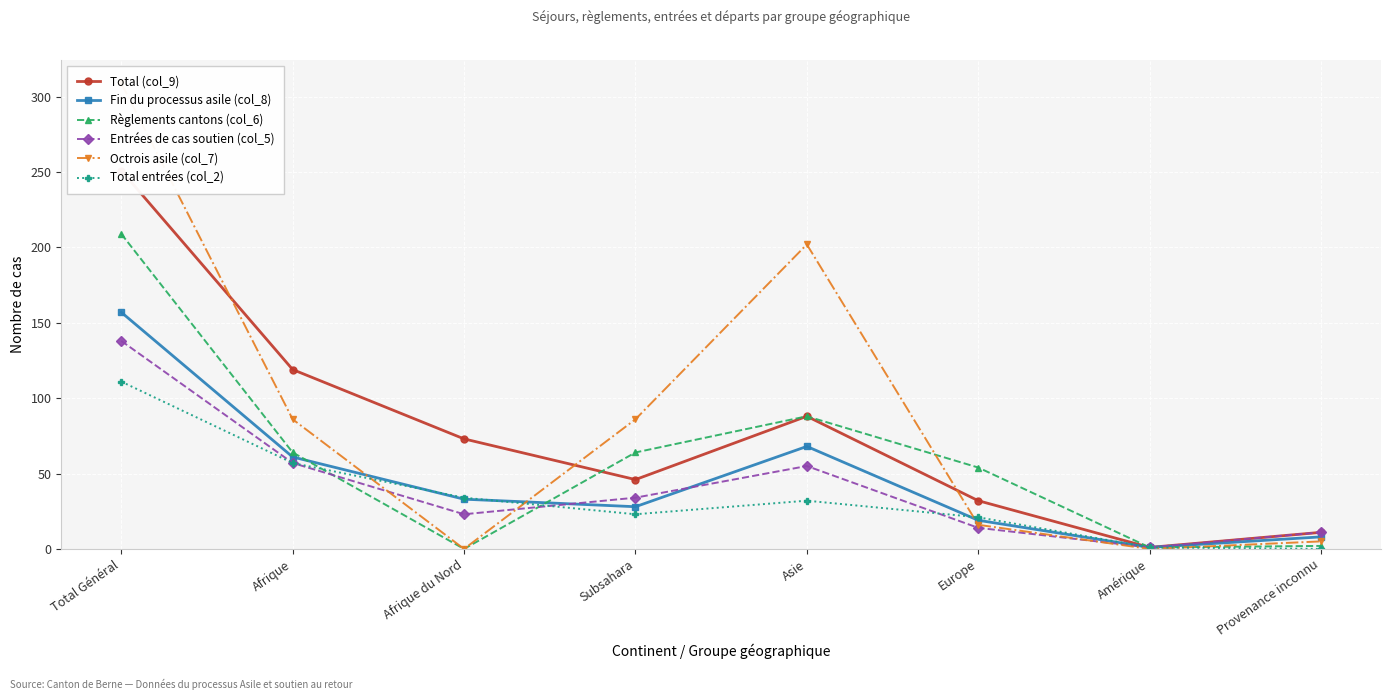

What is the difference between the Règlements cantons (col_6) values at Europe and Provenance inconnu?

52